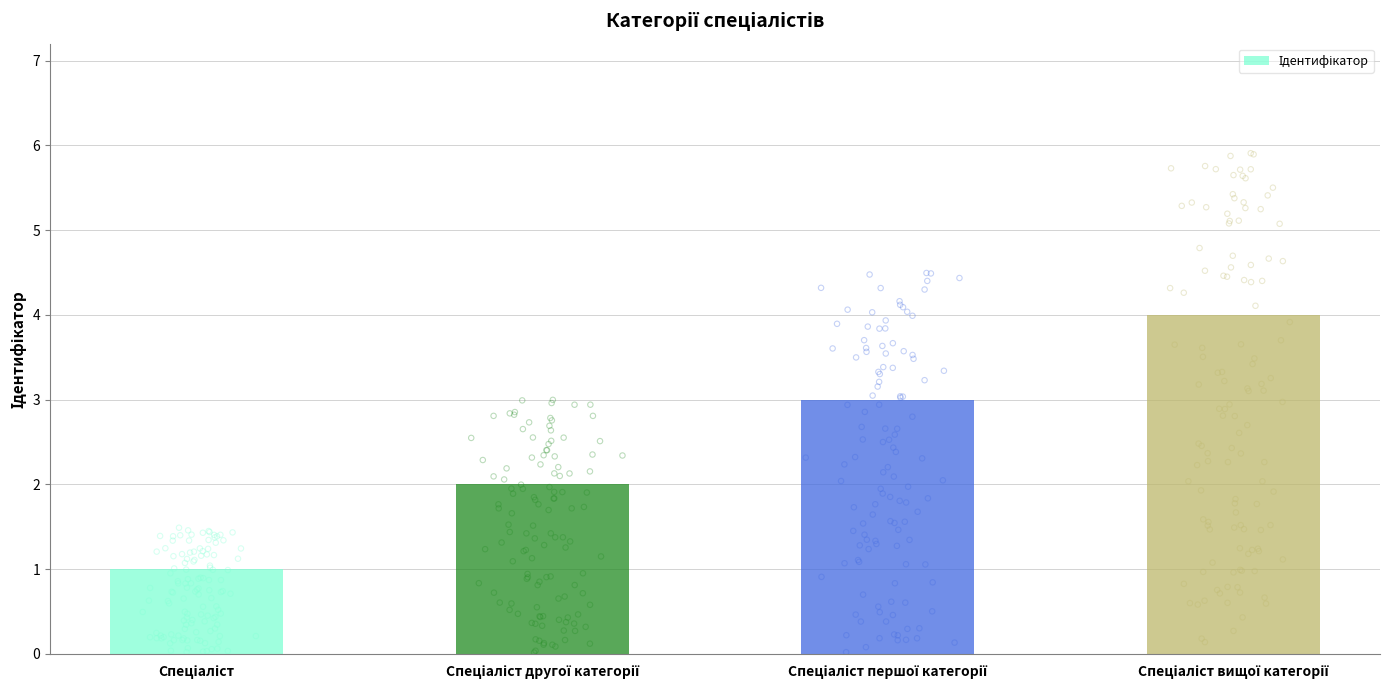

Approximately how many times larger is the value at Спеціаліст compared to Спеціаліст вищої категорії?

0.2